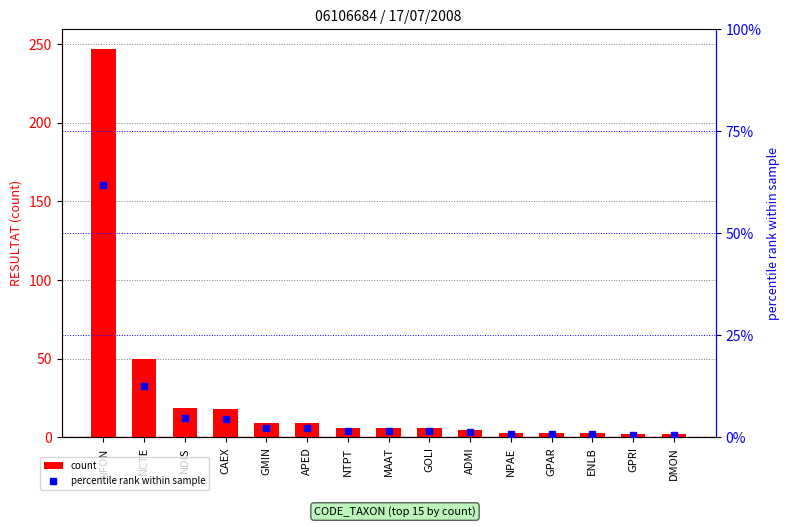

What is the lowest value of the count series?

2.0